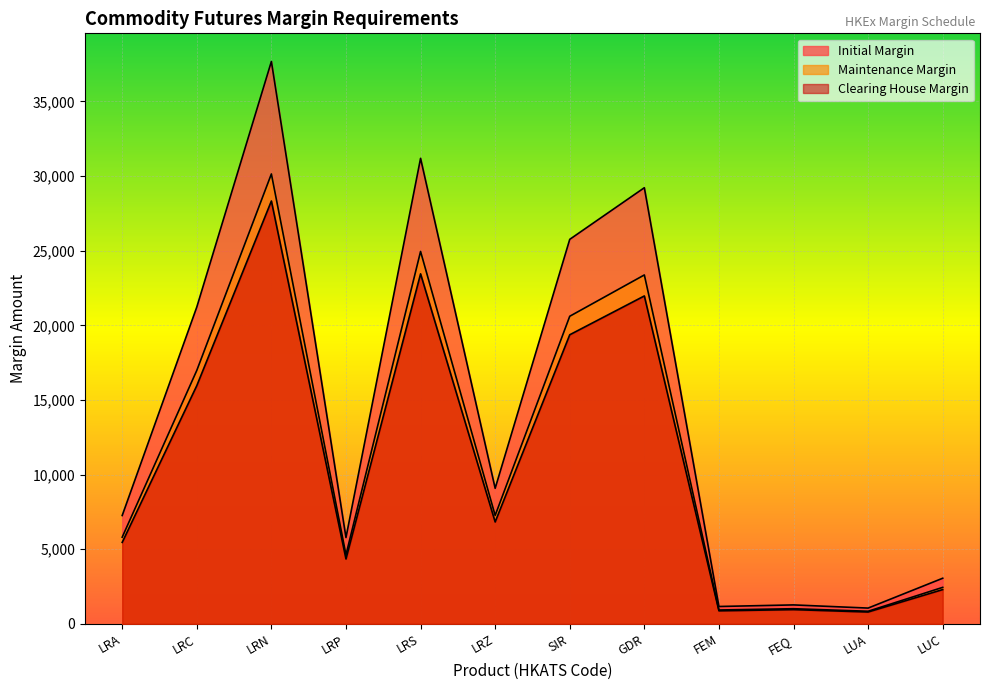

How many categories are shown in the chart?

12